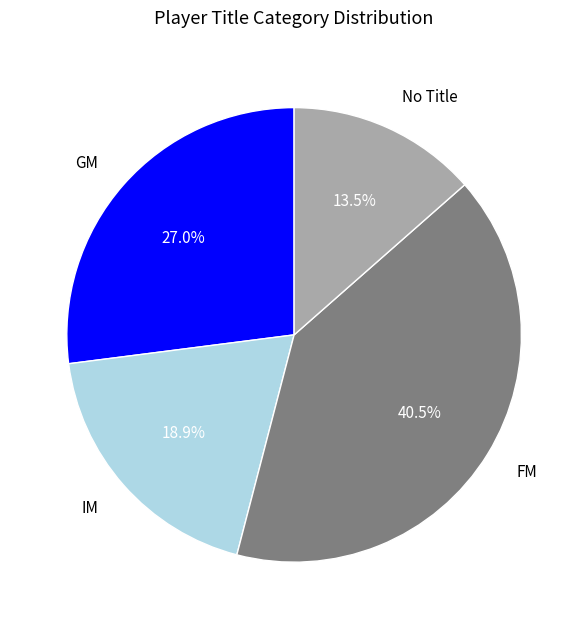

How many segments does this pie chart have?

4